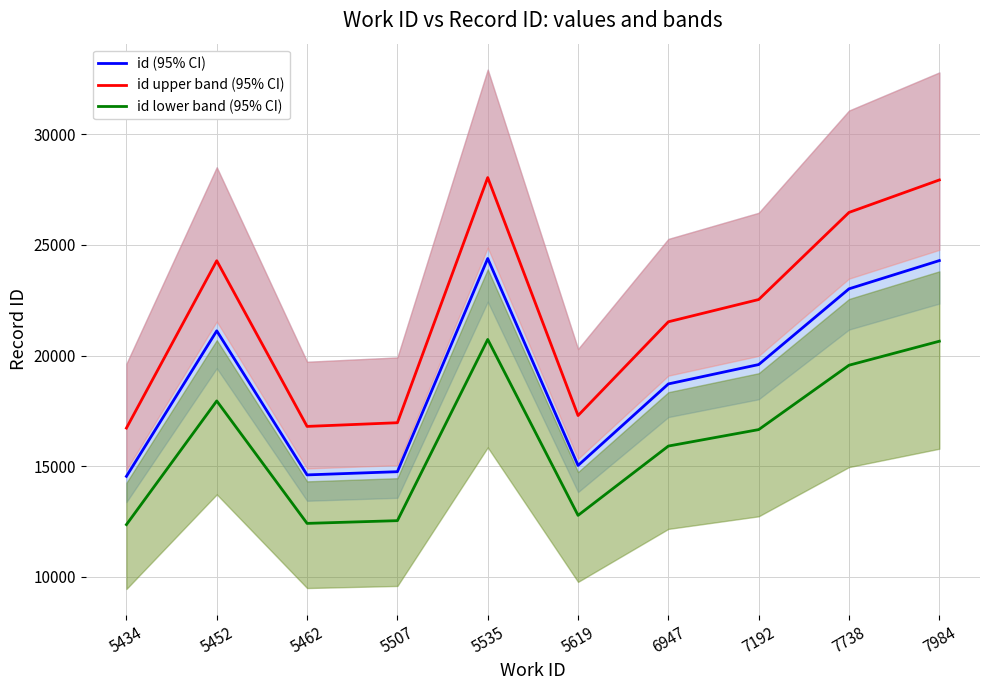

At which label does id (95% CI) reach its minimum?

5434